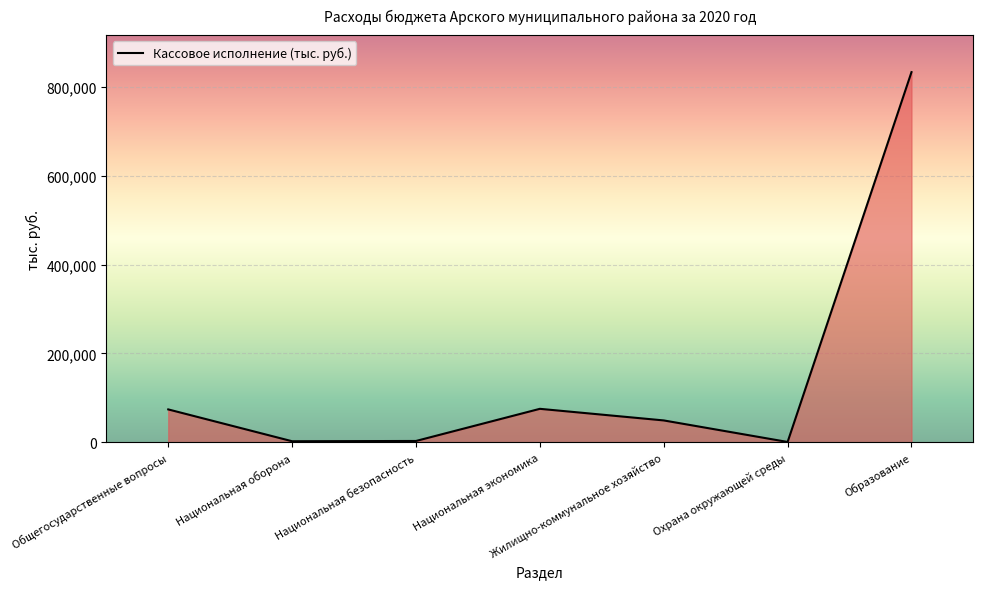

True or false: there are more than 0 points higher than both neighbors.

True